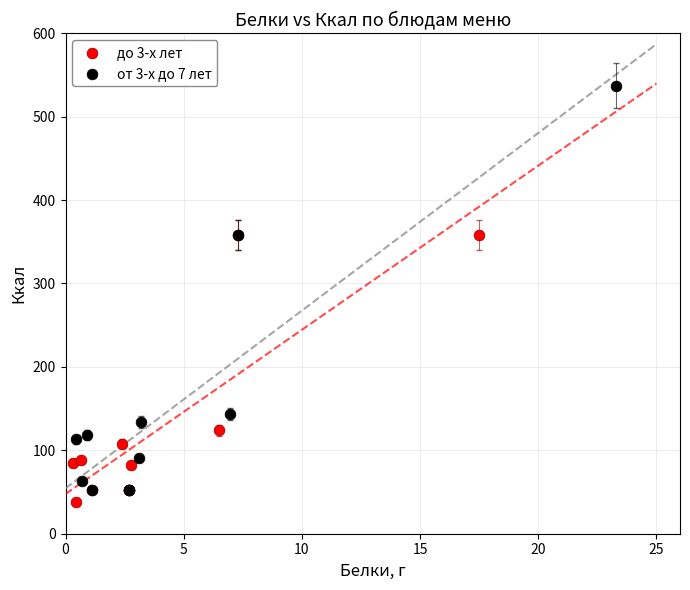

Which series contains the highest Y value?

от 3-х до 7 лет